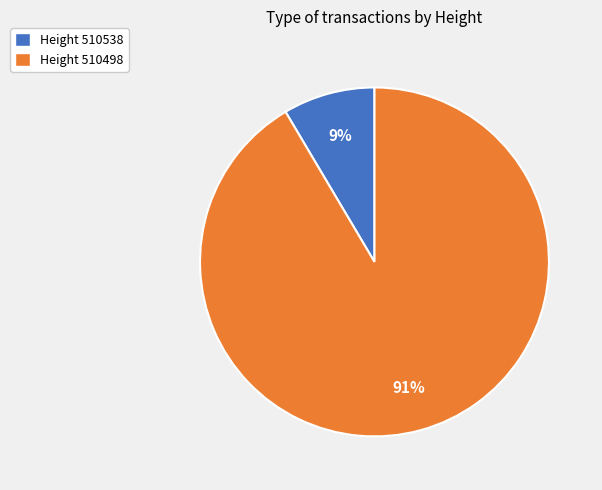

What percentage is the Height 510498 slice, to the nearest percent?

91%